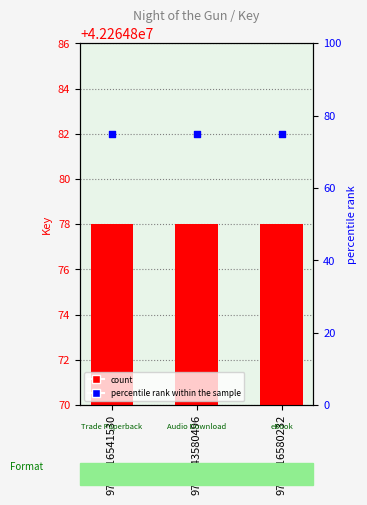

Which series contains the highest Y value?

Key